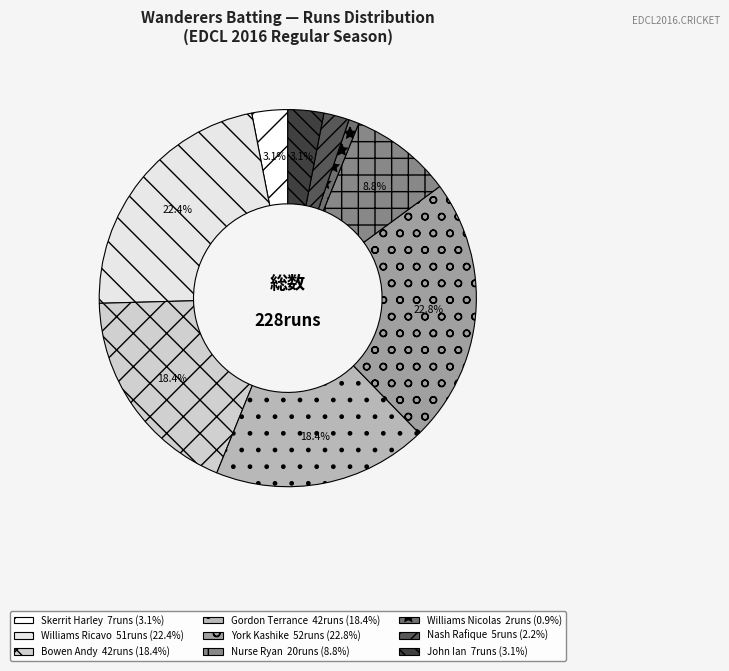

Count the number of slices in the pie.

9